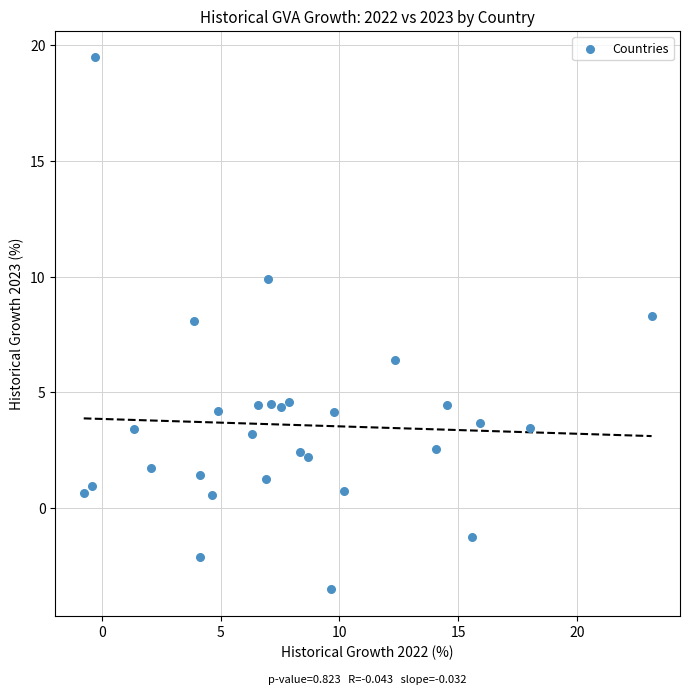

What is the range of Y values (max minus min)?

23.0